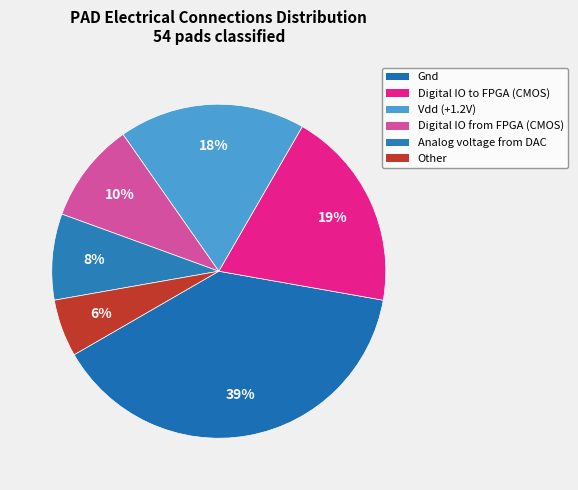

Count the number of slices in the pie.

6